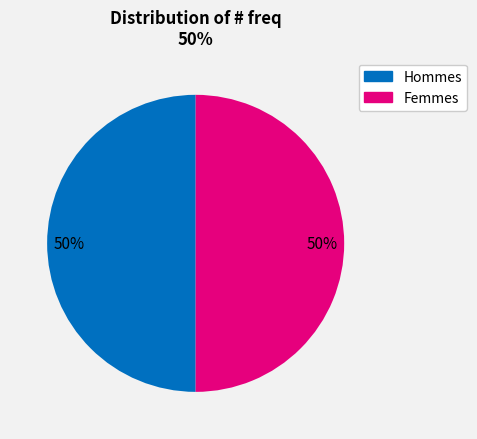

To the nearest percent, what is the average slice percentage?

50%